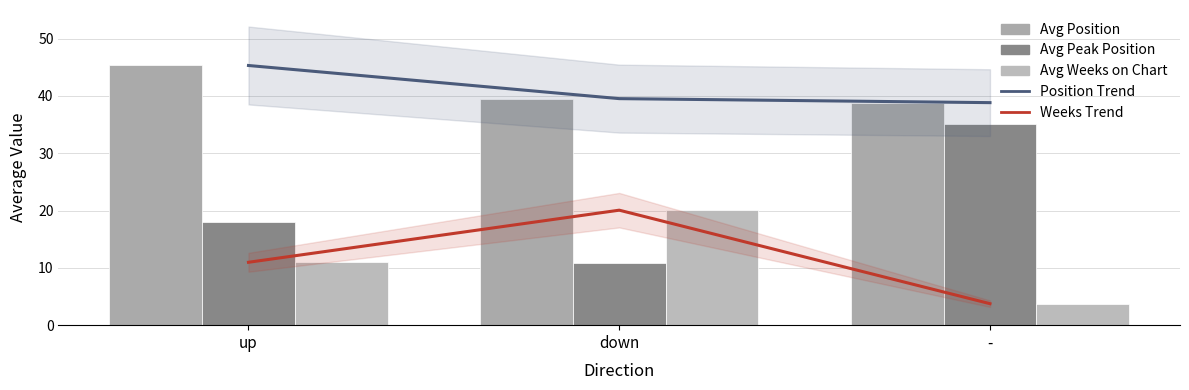

The Avg Position series shows 11.8 at -. True or false?

False